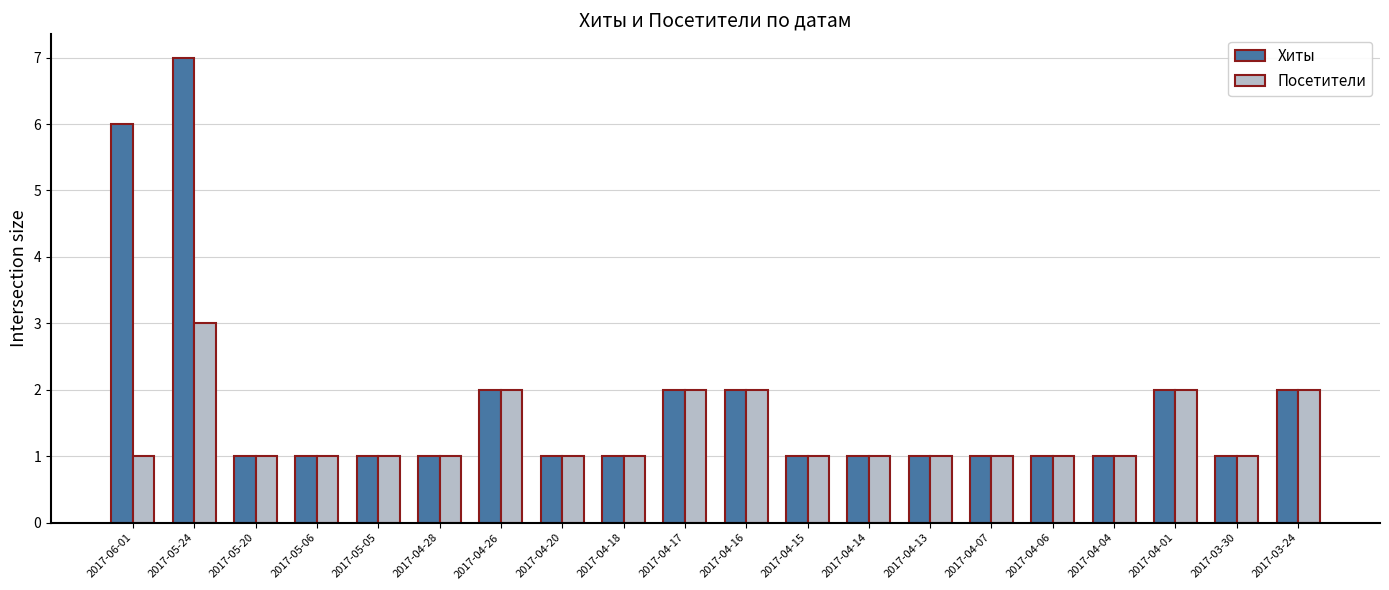

At which category is the sum across all series the highest?

2017-05-24